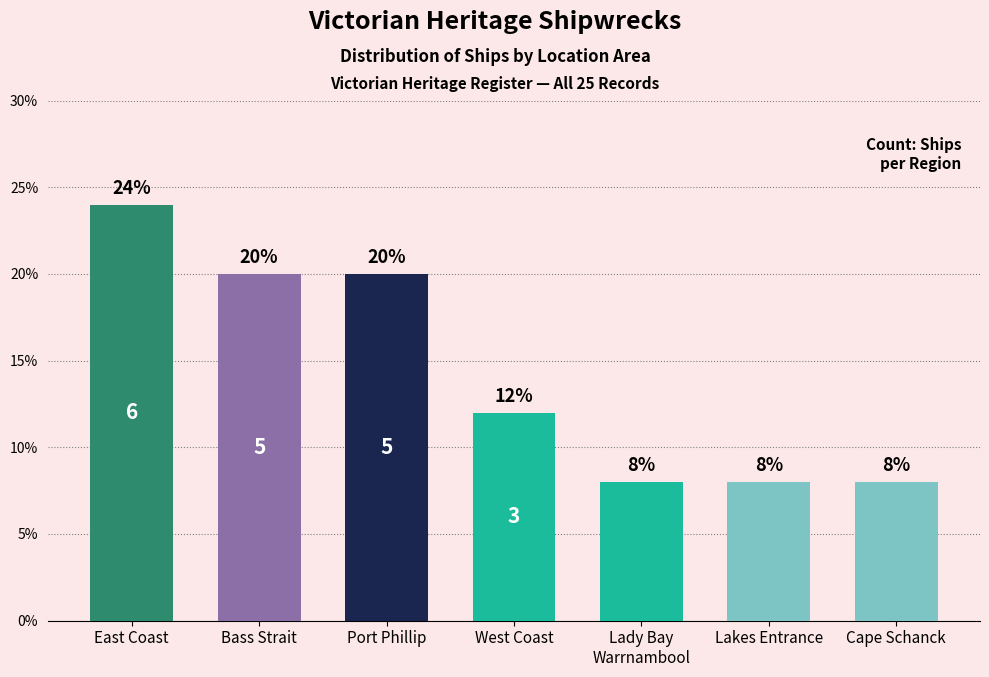

Between Port Phillip and West Coast, which is larger?

Port Phillip